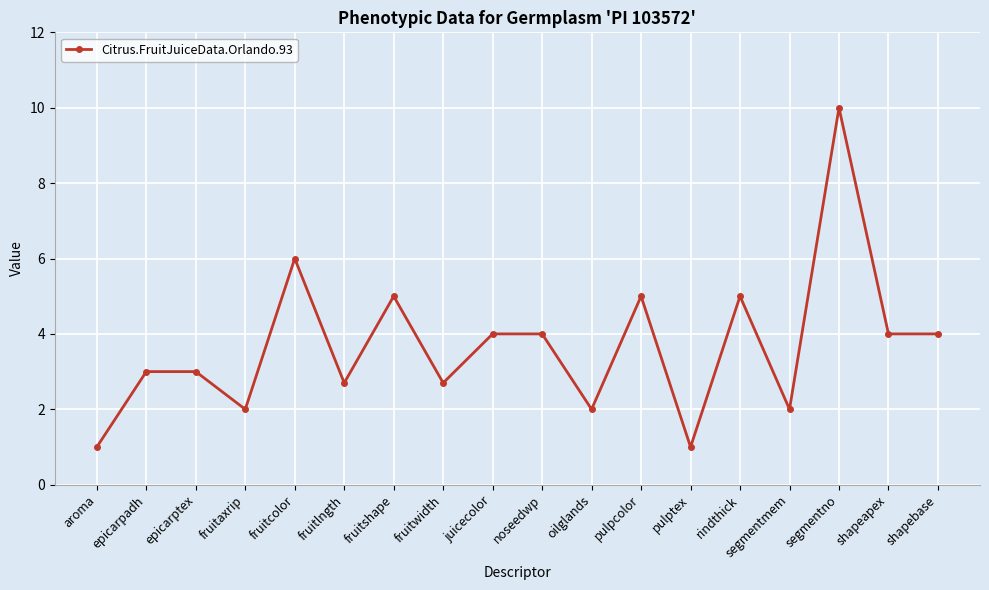

What is the ratio of the value at shapebase to the value at shapeapex?

1.0